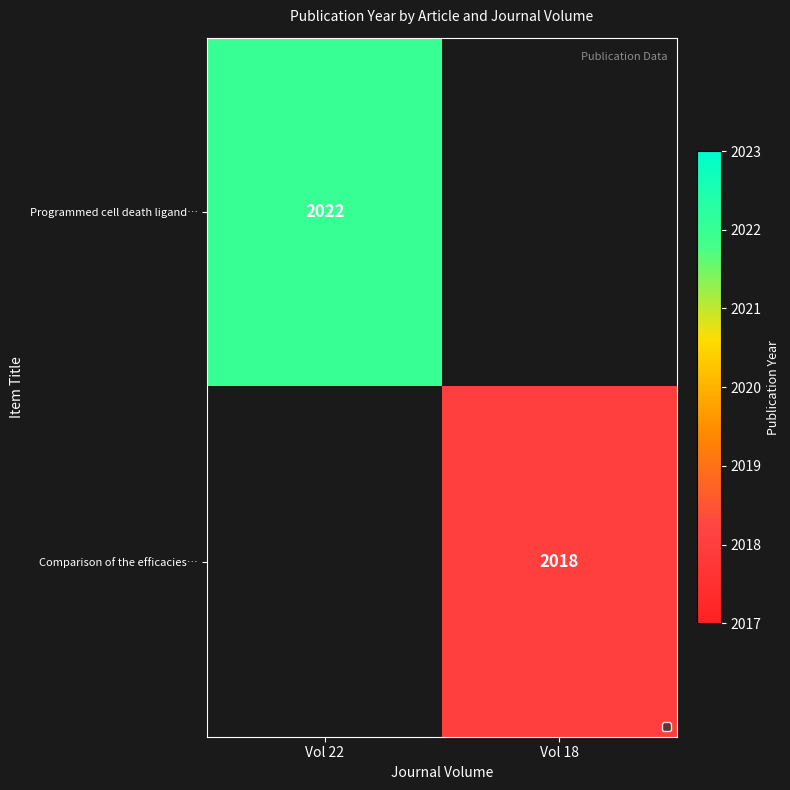

True or false: Programmed cell death ligand… has a value of 2022 at Vol 22.

True